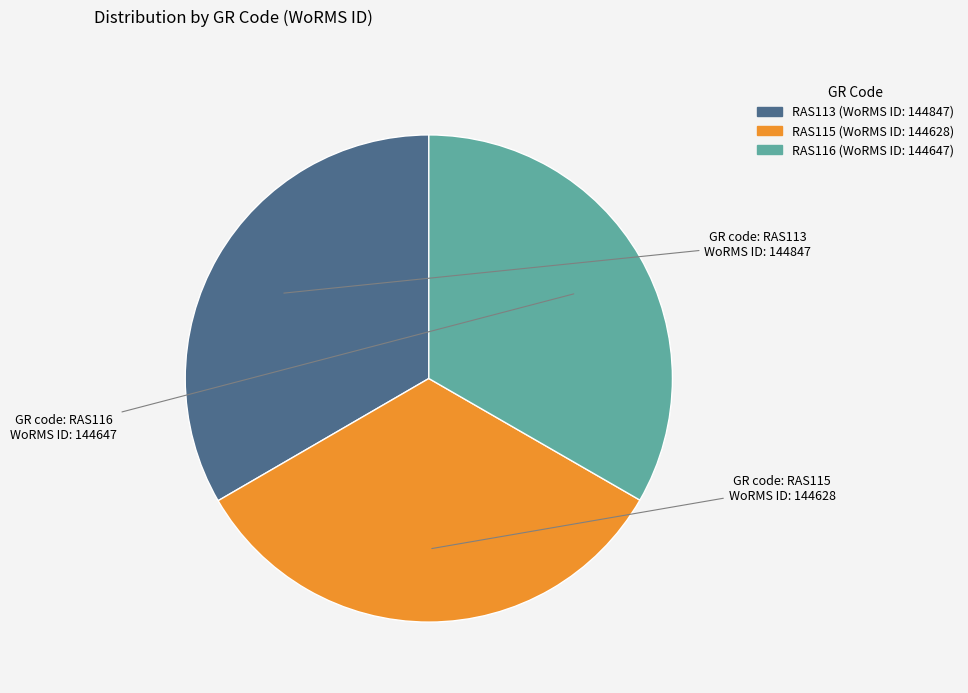

Is there any slice that represents more than half of the pie?

No